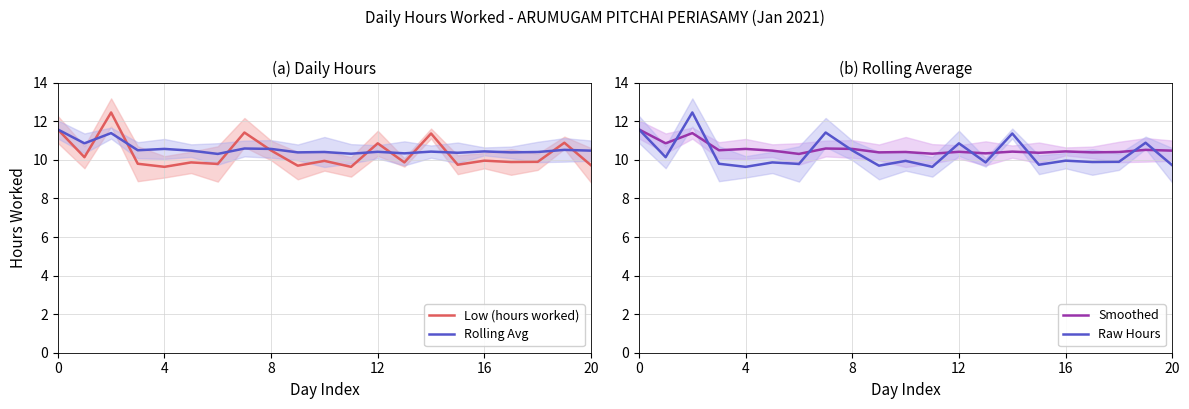

Between 10 and 19, which is larger?

19